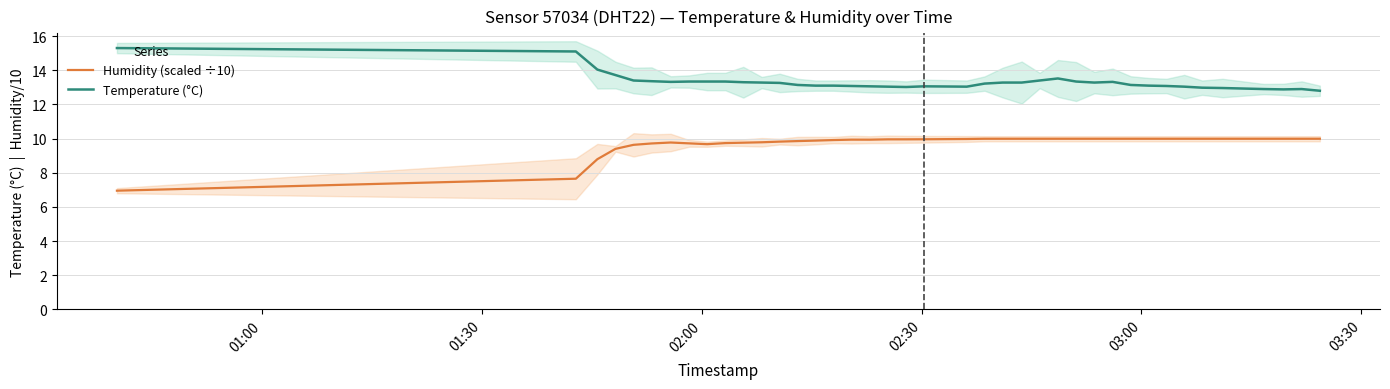

In Humidity (scaled ÷10), how many points are lower than both neighbors (excluding endpoints)?

2